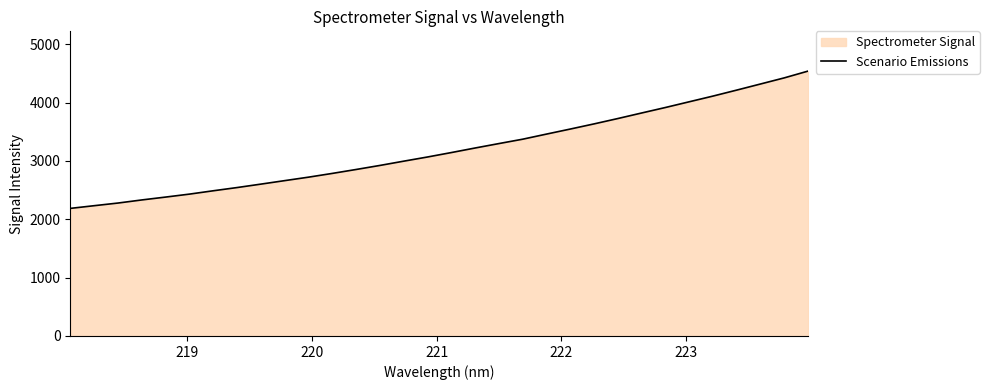

Reading right to left, extract all data points from this chart.

4539.8	4423.6	4318.7	4214.1	4111.4	4013.7	3915.7	3821.6	3726.6	3634.8	3546.4	3460.0	3372.4	3297.4	3221.5	3143.3	3067.4	2995.8	2922.6	2853.3	2785.9	2721.6	2662.2	2602.4	2543.5	2488.3	2431.0	2380.3	2331.2	2278.0	2232.5	2186.5